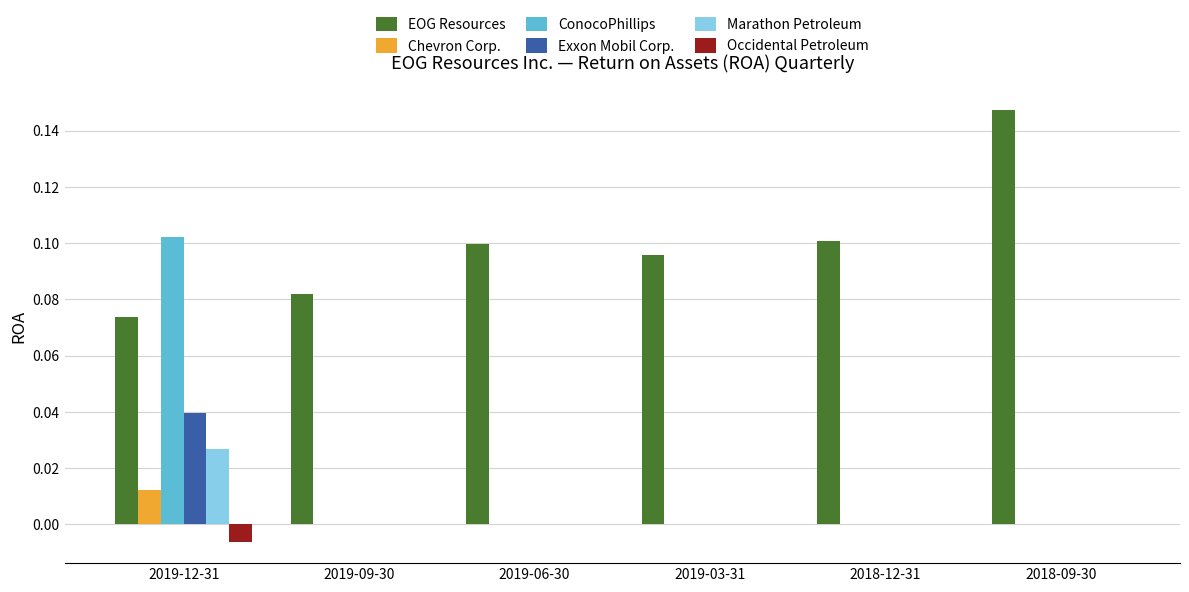

The value of Exxon Mobil Corp. at 2019-06-30 is 0.0. True or false?

True